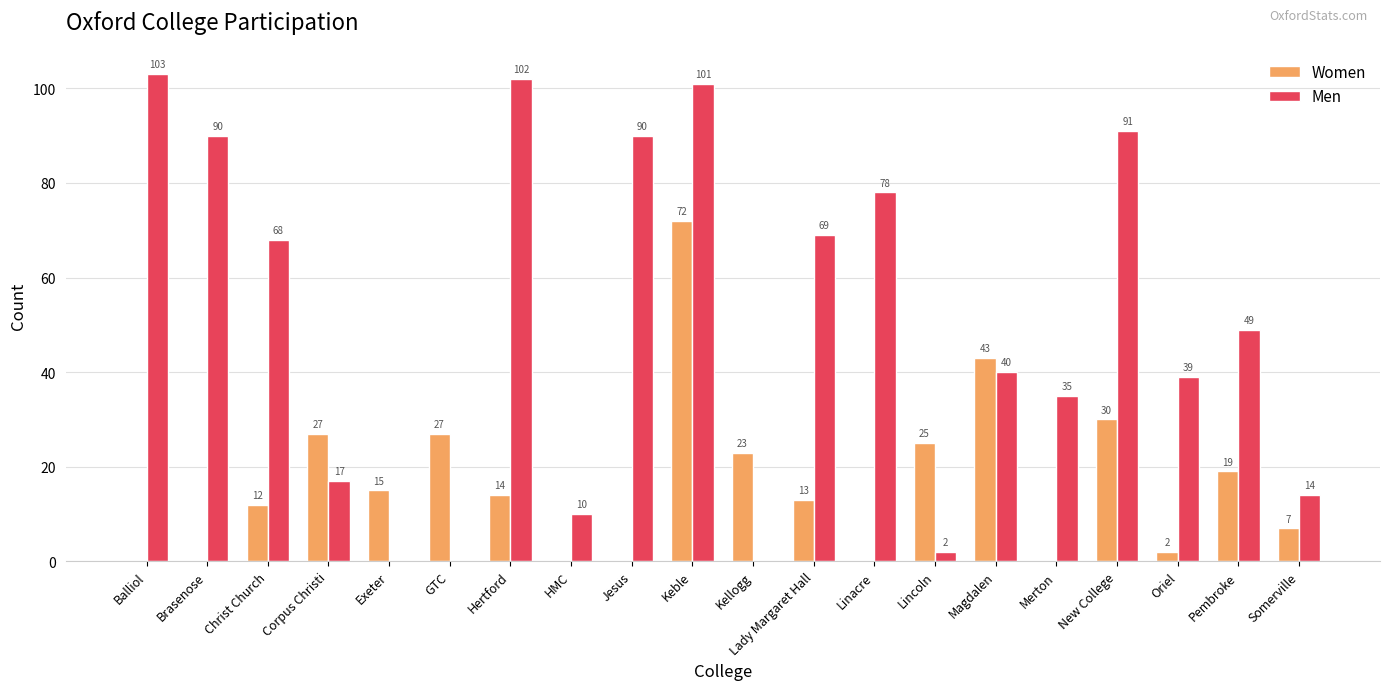

Is it true that Men equals 102 at Hertford?

True